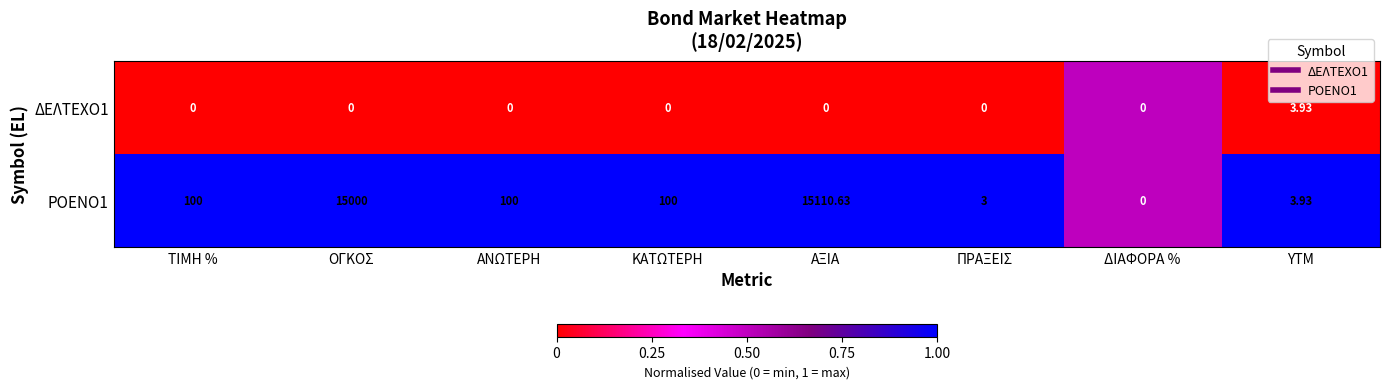

At which category is the sum across all series the highest?

ΑΞΙΑ